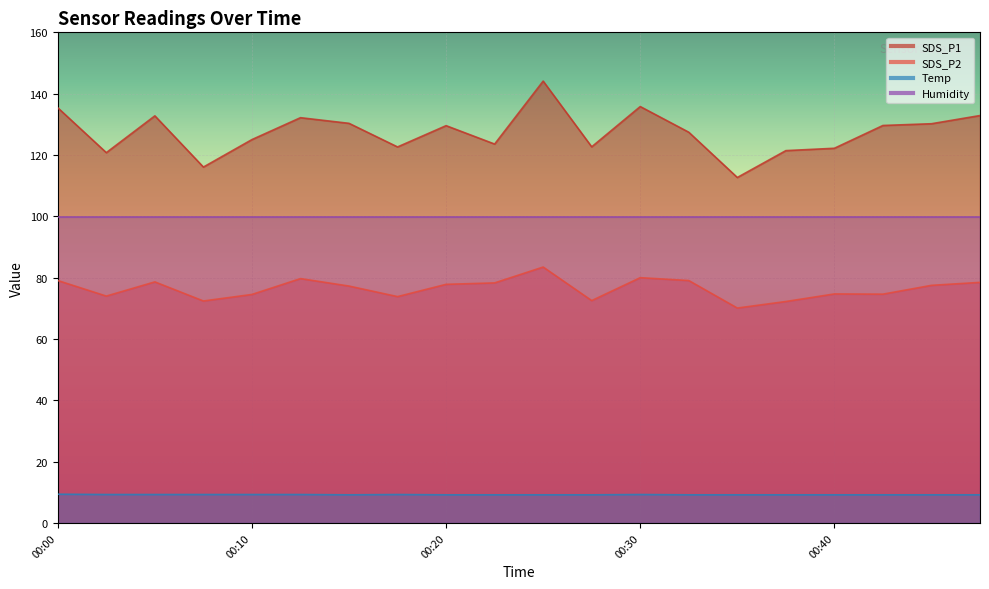

What is the average value of the Temp series?

9.2